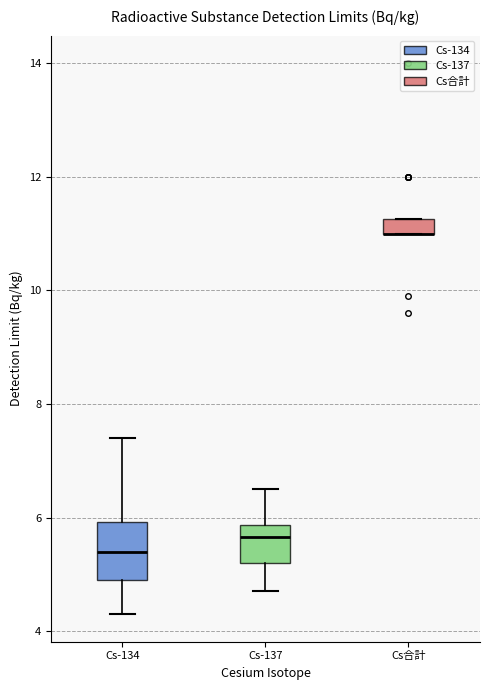

Where is the lower edge of the box for Cs合計 on the y-axis? The values are not printed on the chart, so give them approximately, as read against the axis.

11.0